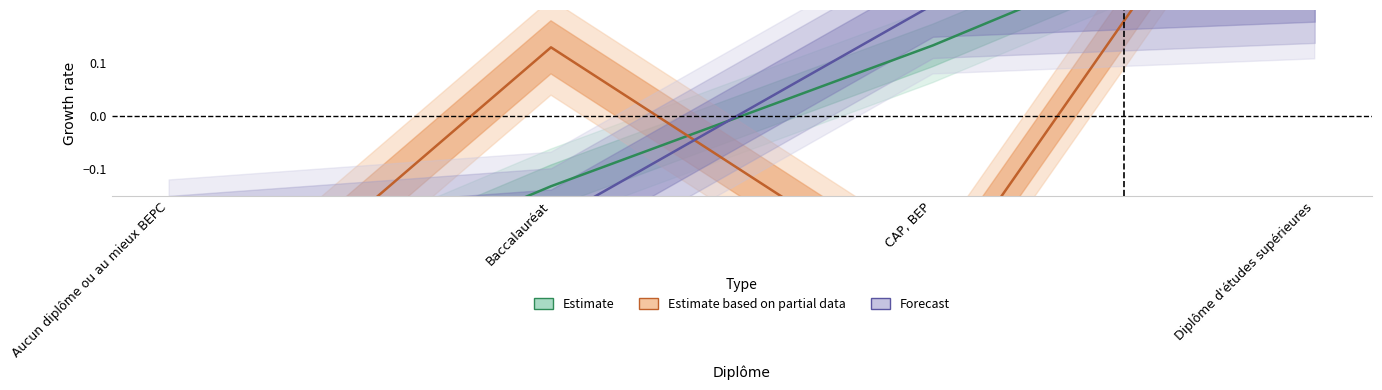

Where does the Forecast series first go above 0?

CAP, BEP